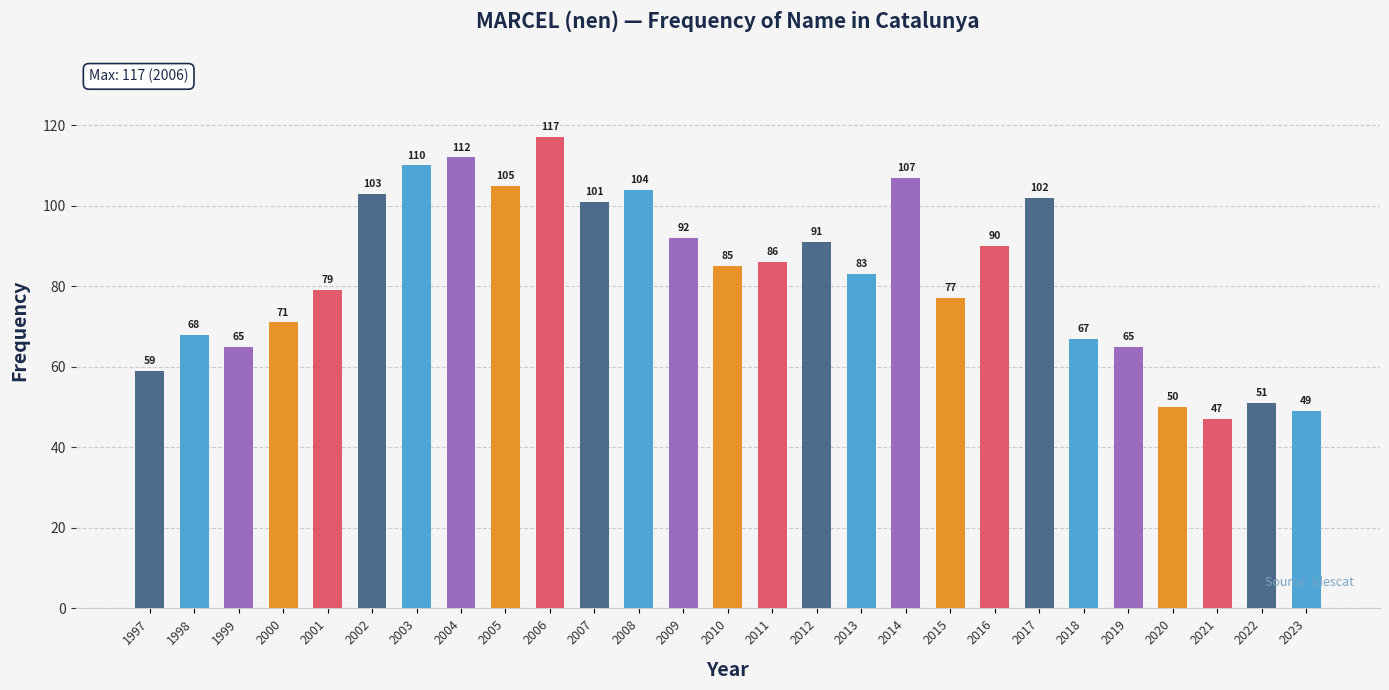

The value at 2017 is 167. True or false?

False